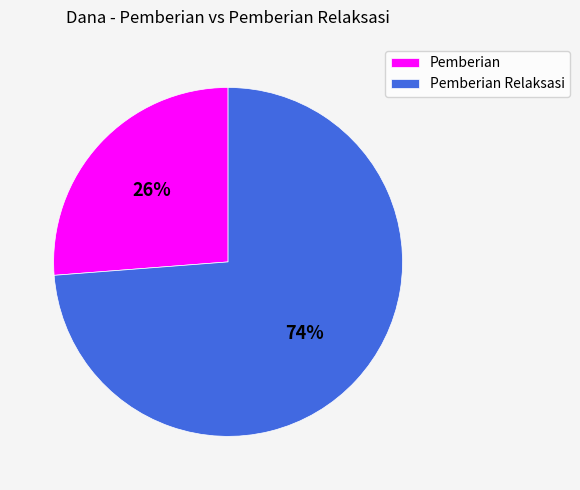

True or false: Pemberian Relaksasi accounts for 82% of the total.

False